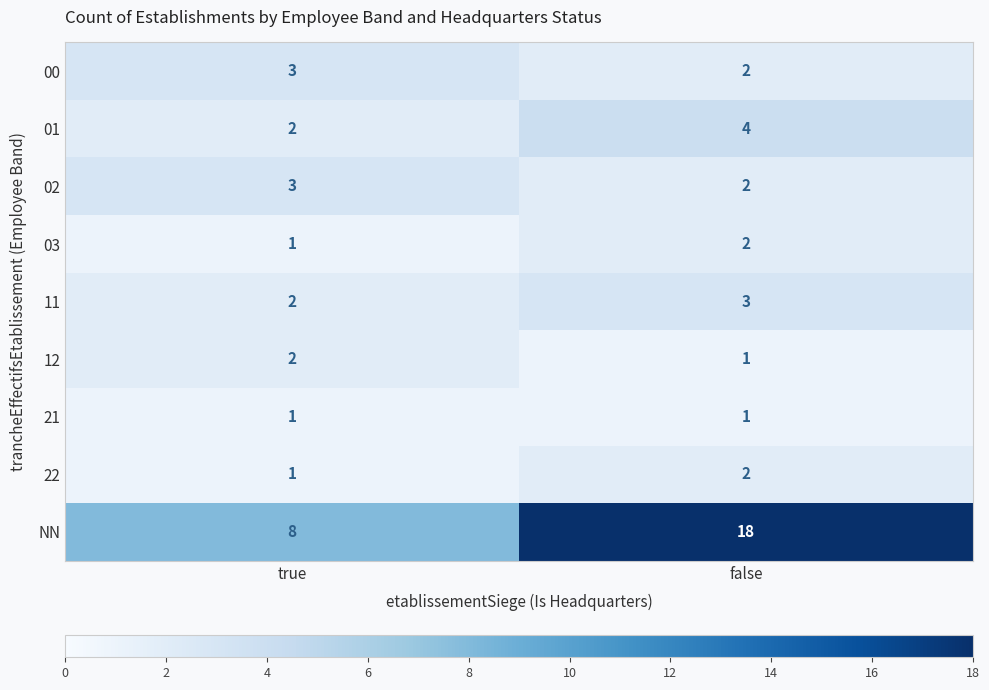

Count the number of categories in the chart.

2